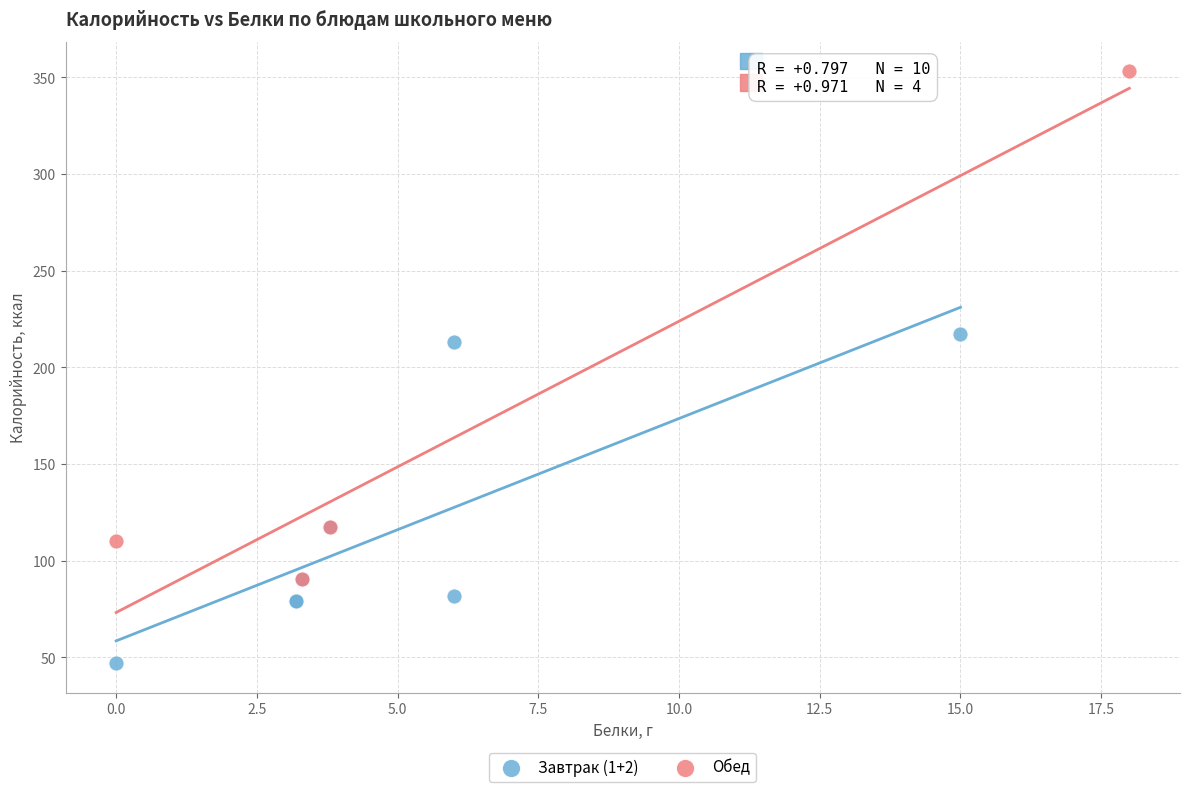

What are all the series names shown in the legend?

Завтрак (1+2), Обед